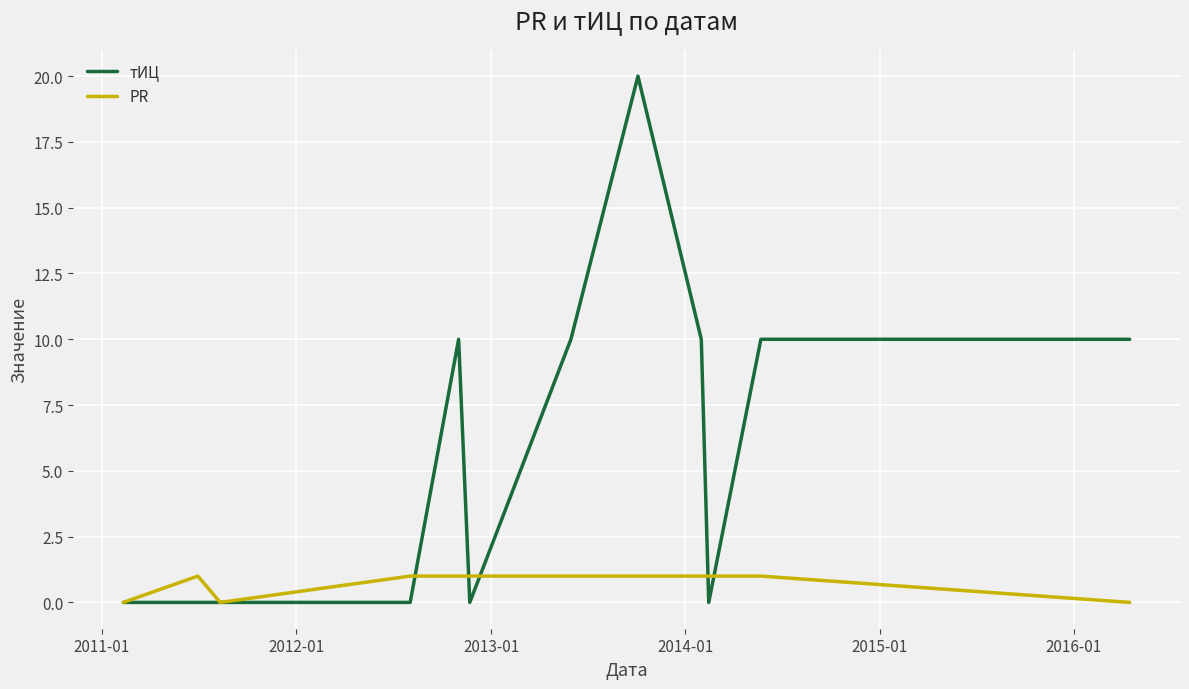

Reading left to right, transcribe all the data shown in this chart.

тИЦ: 0	0	0	0	10	0	10	20	10	0	10	10
PR: 0	1	0	1	1	1	1	1	1	1	1	0